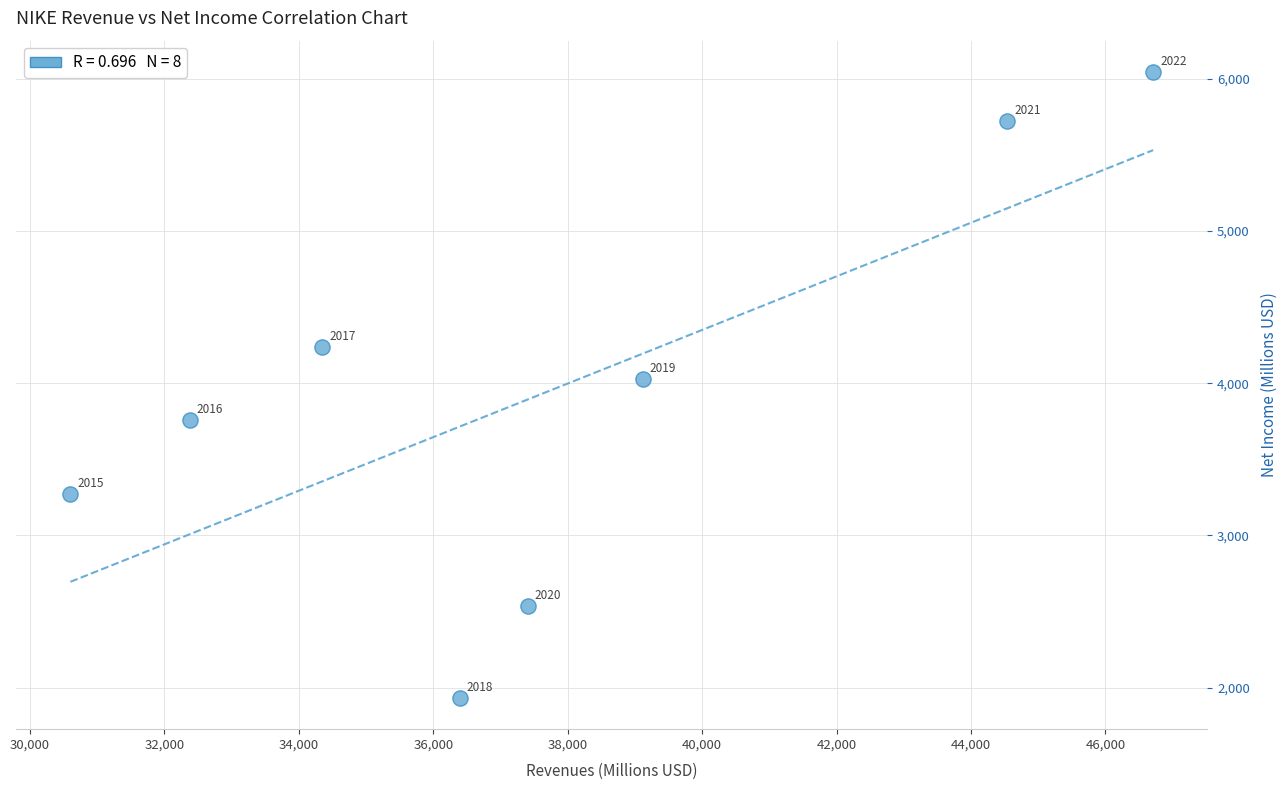

What Y value in the scatter plot is closest to 3989?

4029